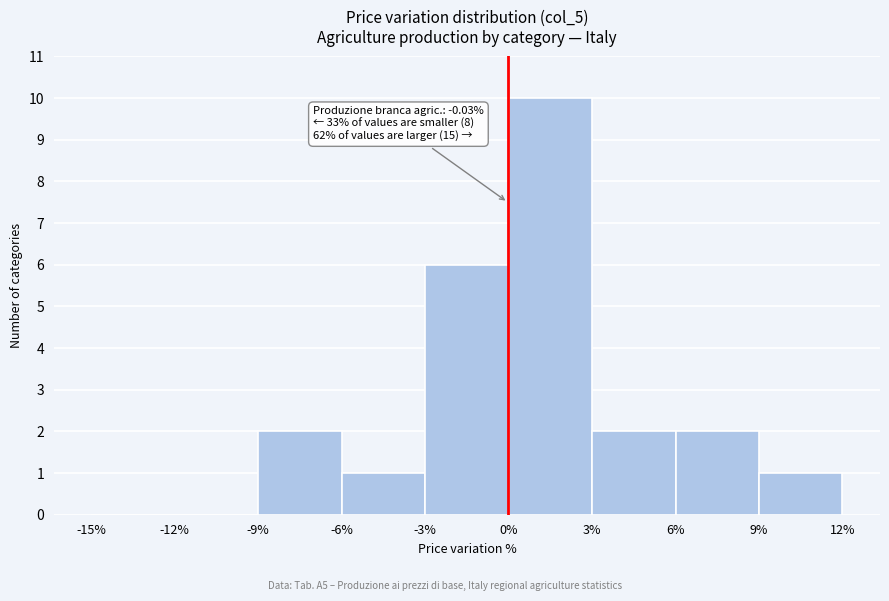

Which range on the x-axis has the tallest bar?

0% to 3%